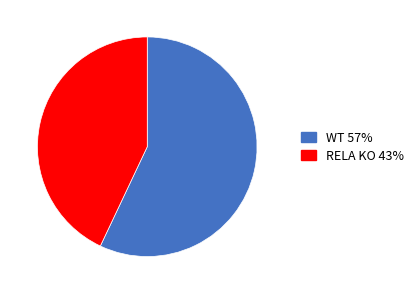

Is RELA KO the majority of the pie?

No